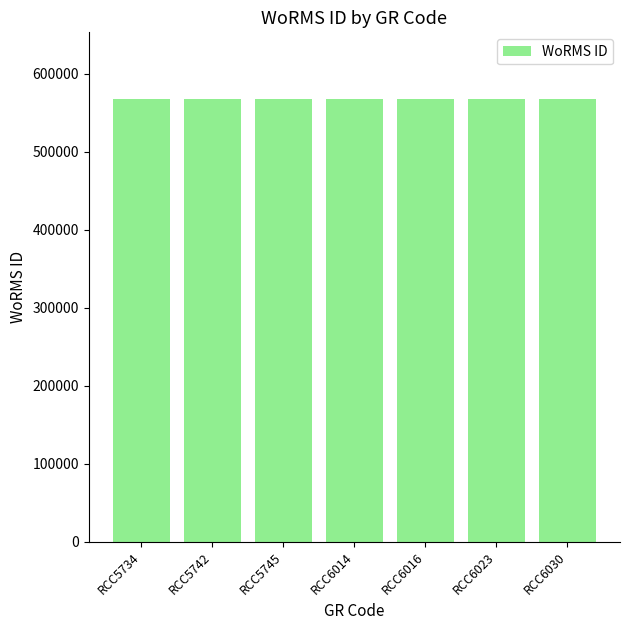

The value at RCC6030 is 567961. True or false?

True